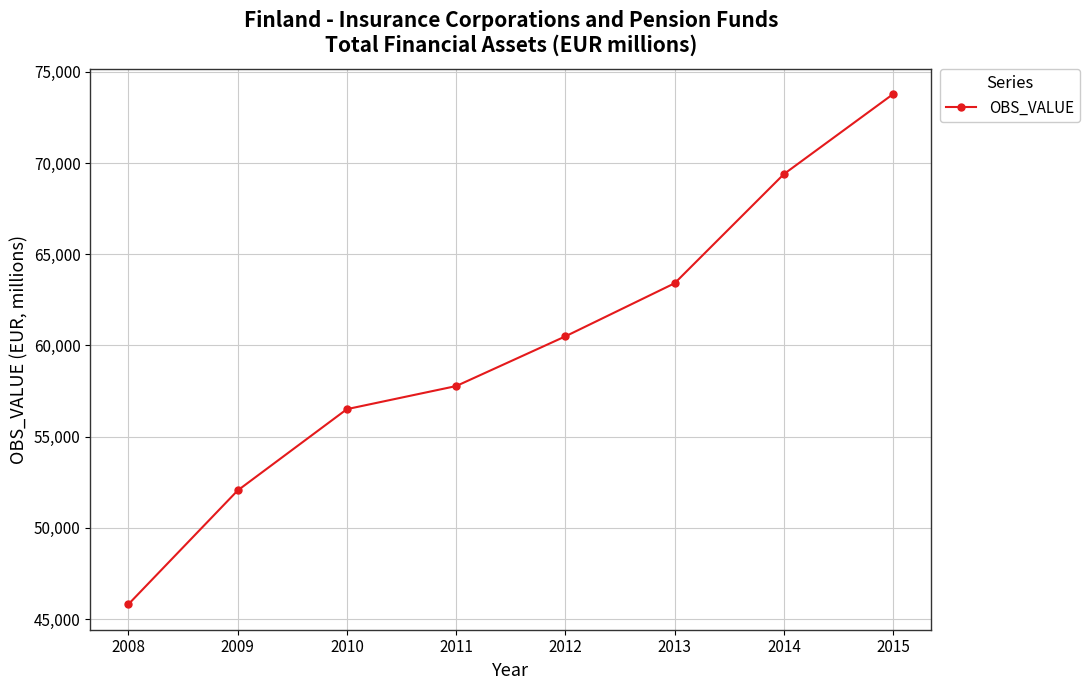

How many values are below 60501?

4